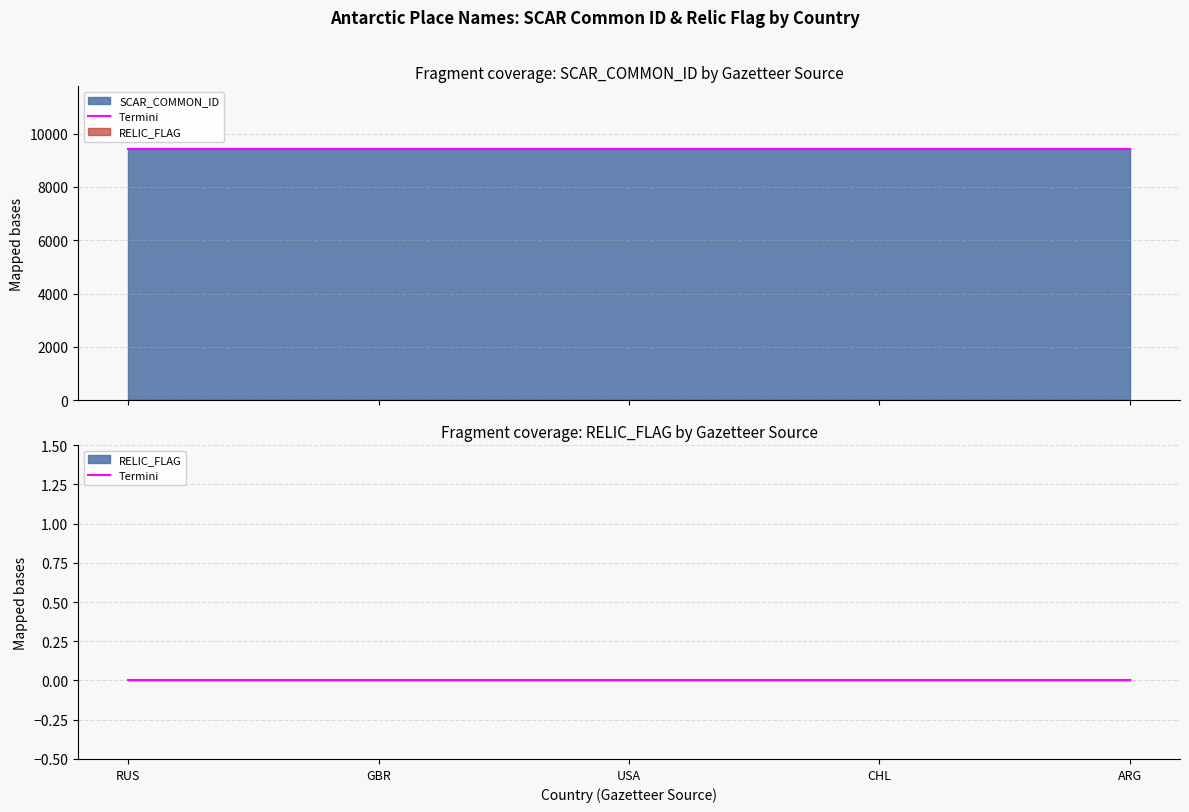

Does the chart display data point markers on the line(s)?

No